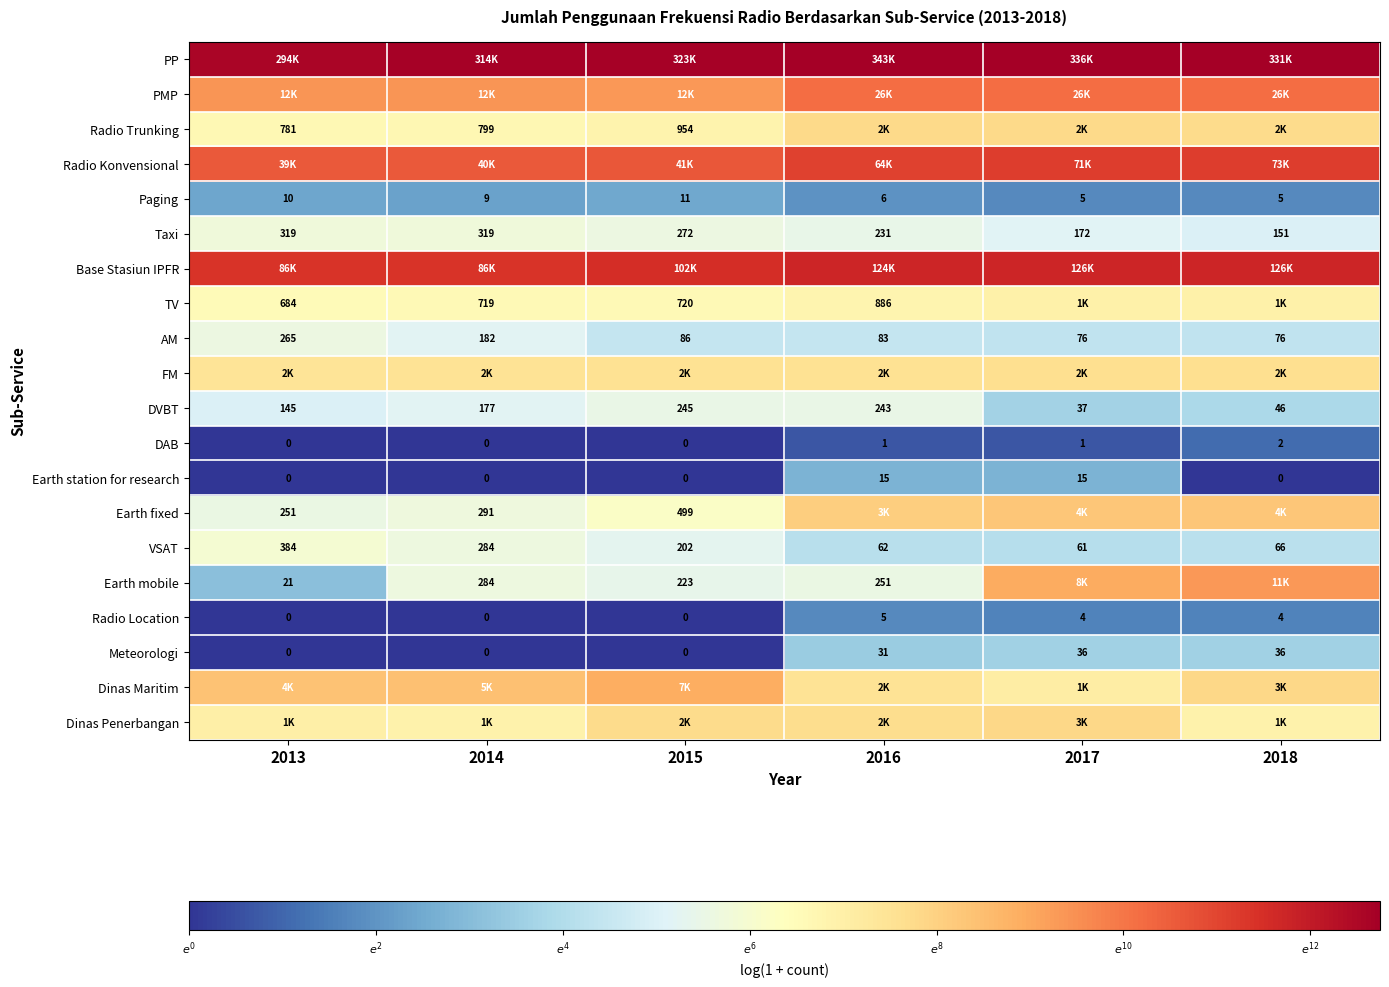

Is the value of DVBT at 2014 greater than the value of DAB at 2015?

Yes